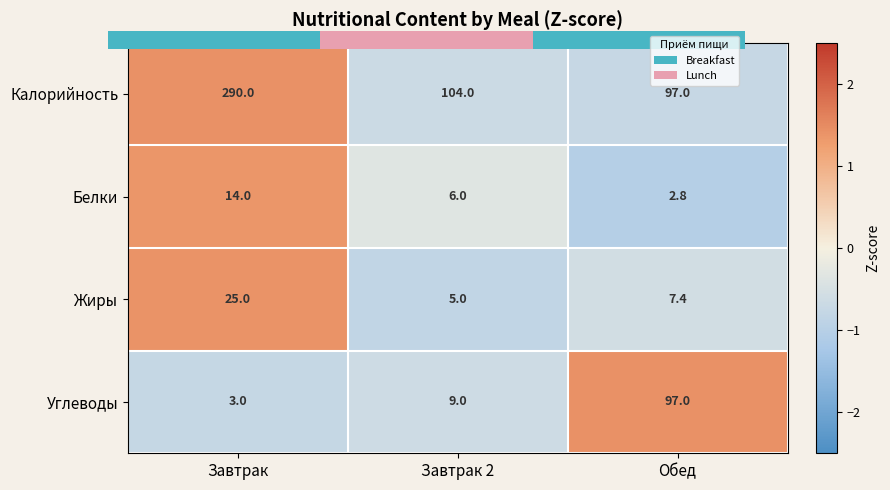

What is the total value across all series at Завтрак 2?

-2.5